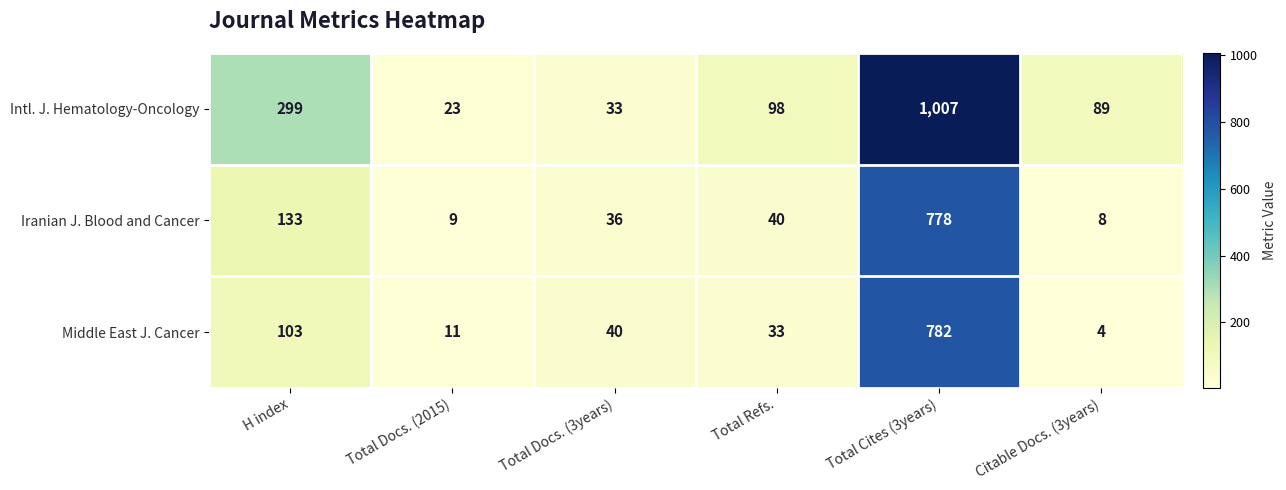

How many values in the Middle East J. Cancer series are below 40?

3